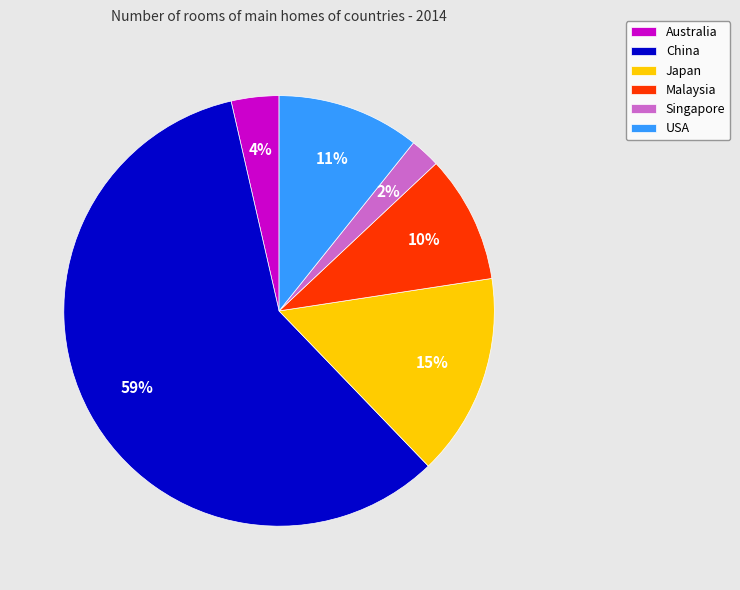

To the nearest percent, what portion does Malaysia represent?

10%